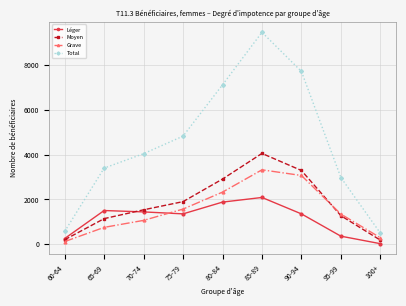

Where is Moyen nearest to the value 2118?

75-79